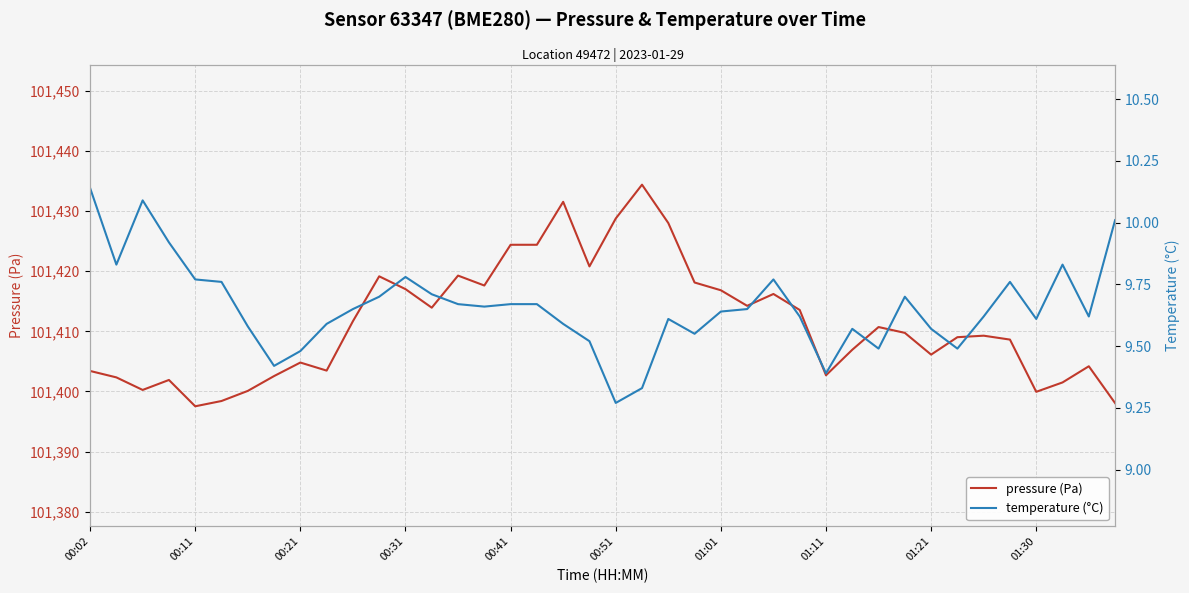

What is the minimum value for pressure (Pa)?

101397.5